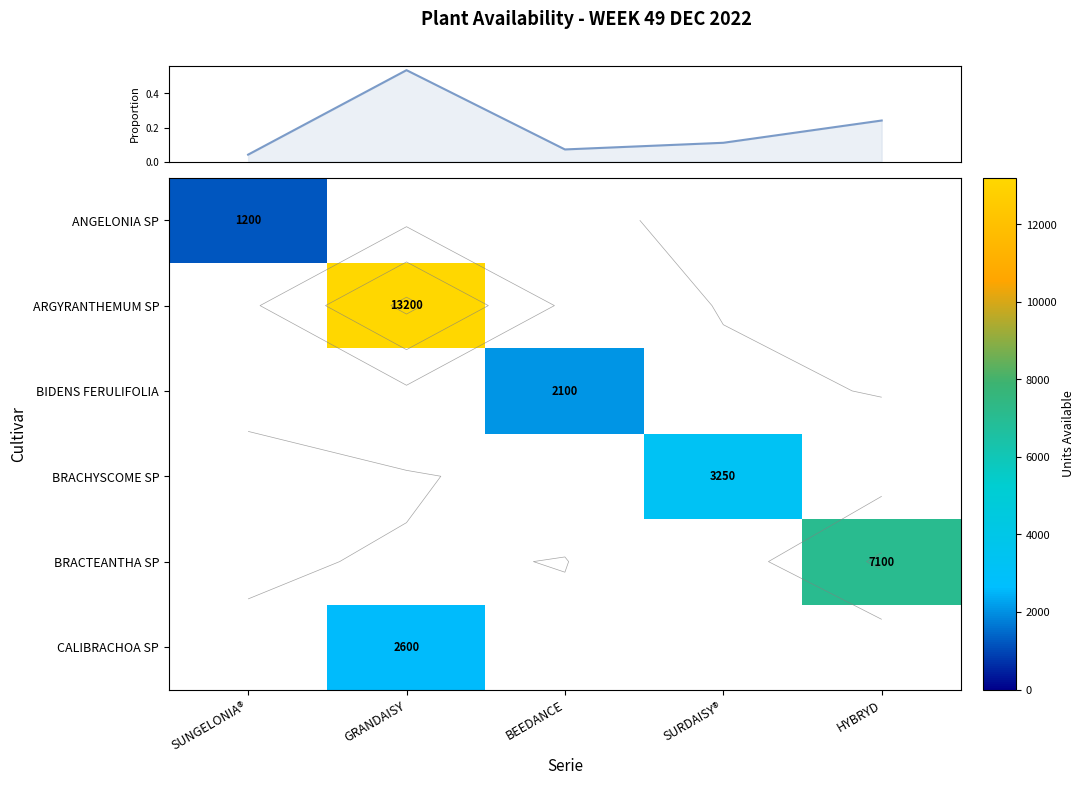

Which category has the lowest value across all series?

SUNGELONIA®